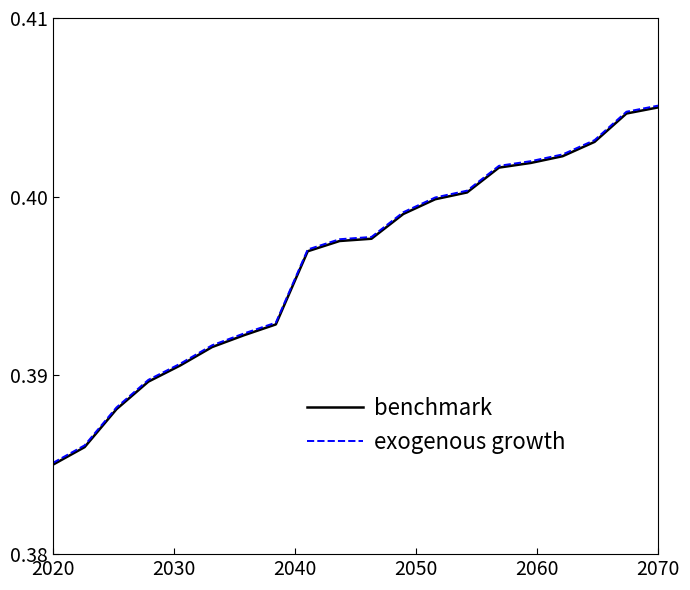

What are all the series names shown in the legend?

benchmark, exogenous growth